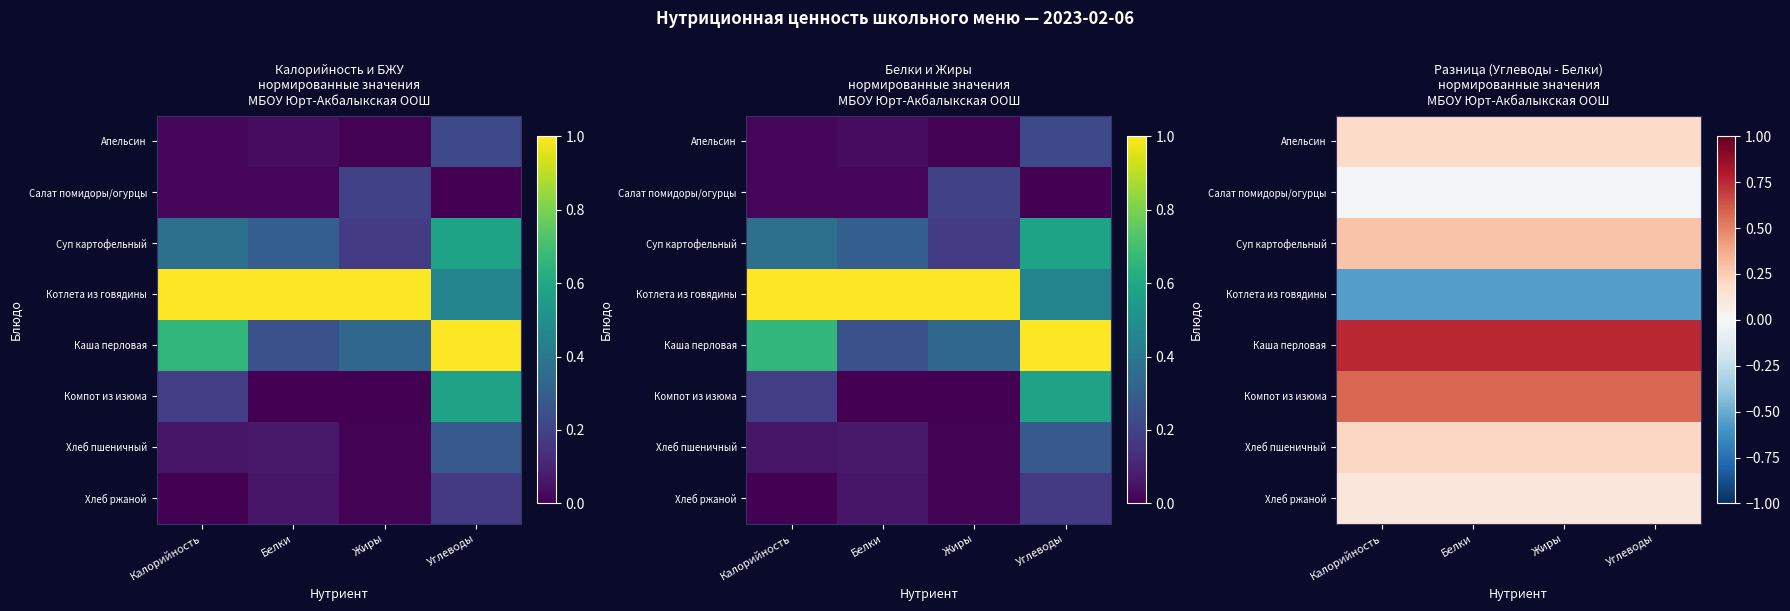

Is the value of Хлеб пшеничный at Белки greater than the value of Компот из изюма at Белки?

No